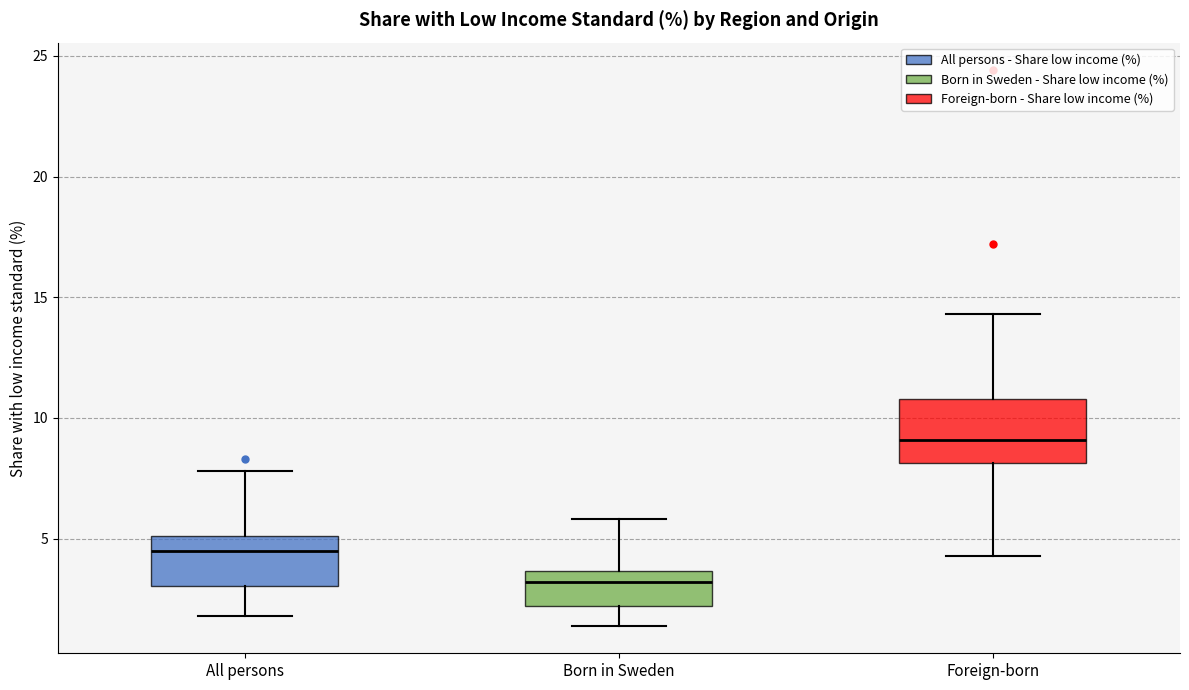

Where does the upper whisker of the box for Foreign-born end on the y-axis? The values are not printed on the chart, so give them approximately, as read against the axis.

14.5